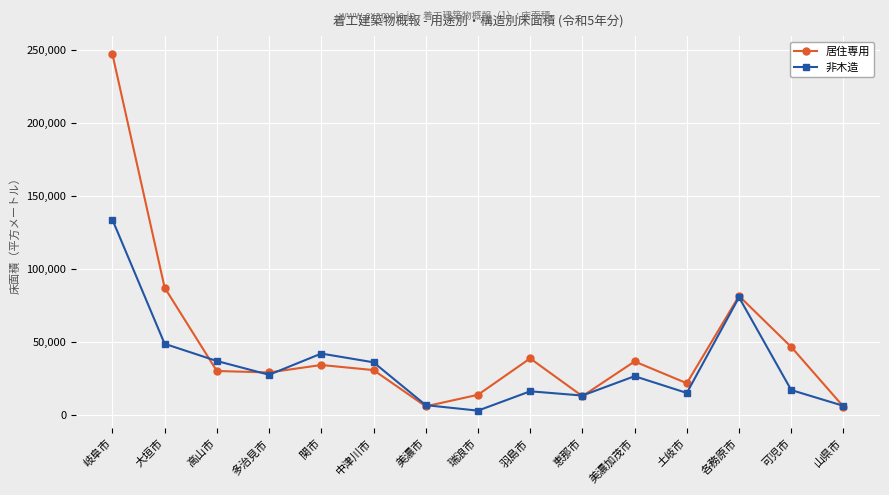

What value does the 非木造 series have at 可児市, to the nearest 10?

17310